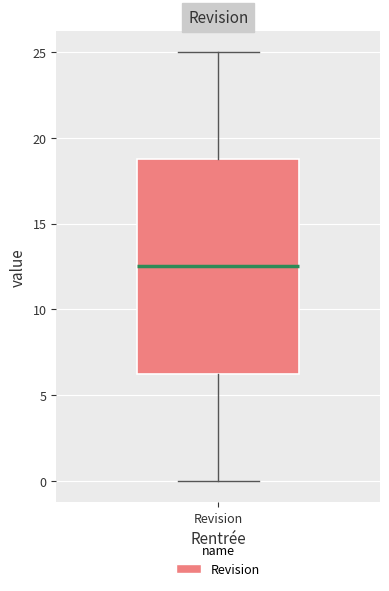

Transcribe this box plot: give where the median line is, the range the box spans, and where the two whiskers end, as read against the y-axis. The values are not printed on the chart, so give them approximately, as read against the axis.

median 12.5, box 6.5 to 19.0, whiskers 0.0 to 25.0